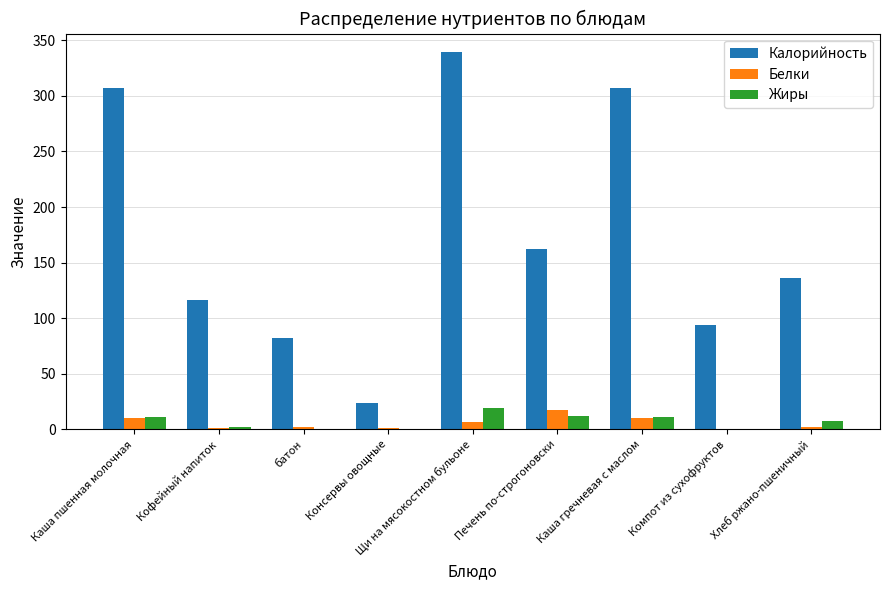

Is the value of Жиры at Хлеб ржано-пшеничный greater than the value of Калорийность at Щи на мясокостном бульоне?

No